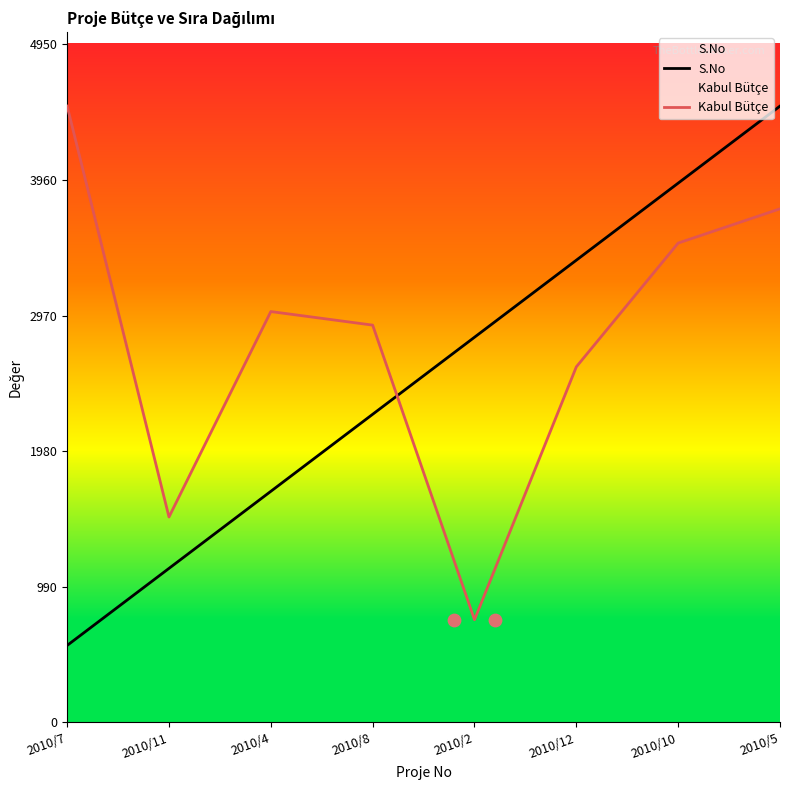

Which series has the largest total across all categories?

Kabul Bütçe